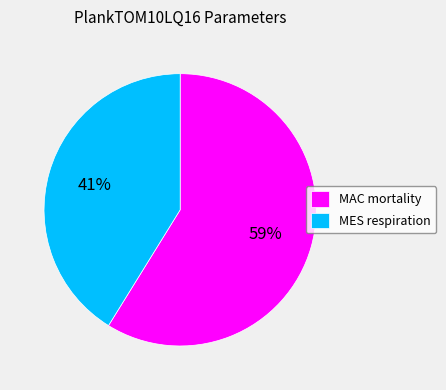

To the nearest percent, what is the difference between the largest and smallest slice percentages?

18%